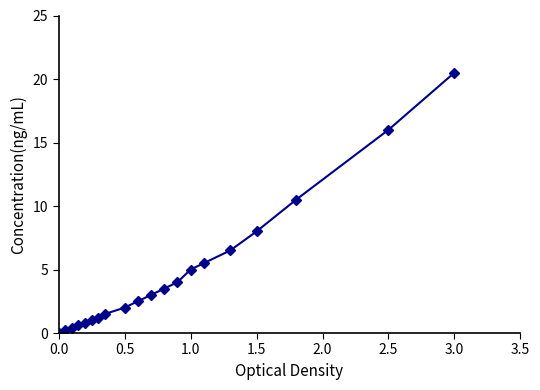

How many lines are shown in the chart?

1